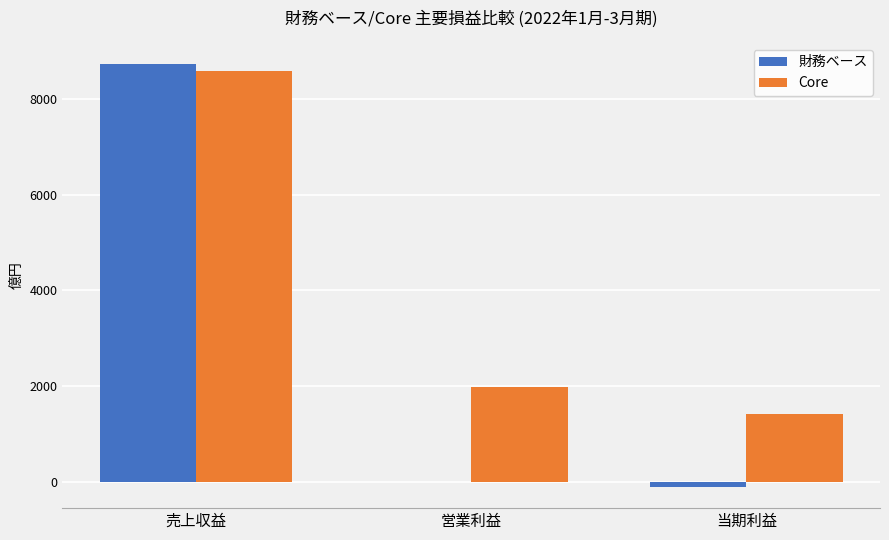

Which category has the highest value across all series?

売上収益